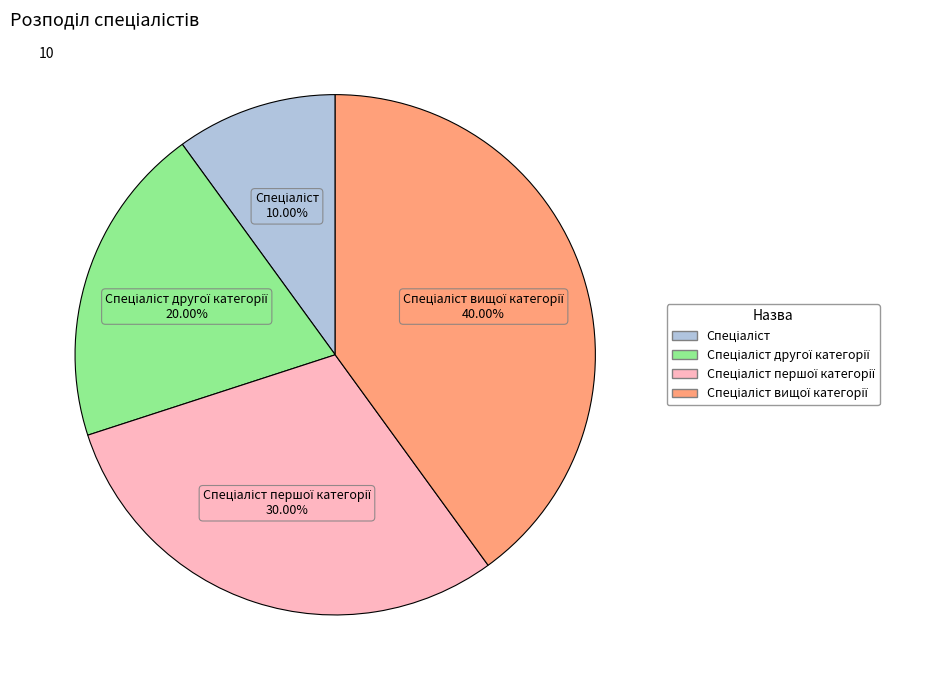

Is there any slice that represents more than half of the pie?

No